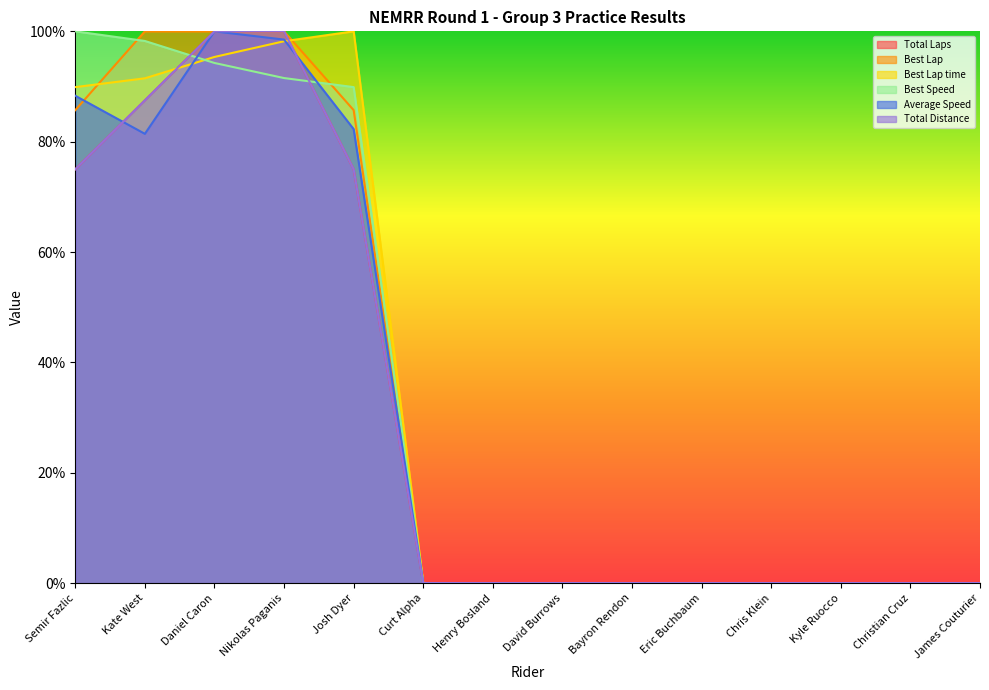

What is the value of the Best Lap point at the 4th from the left?

100.0